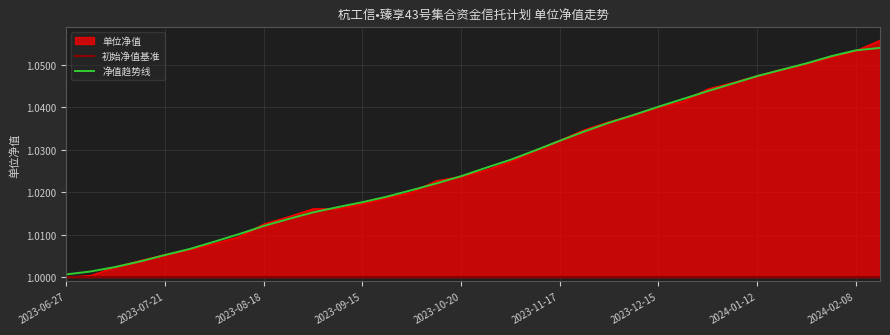

What is the sum of all values?

34.9